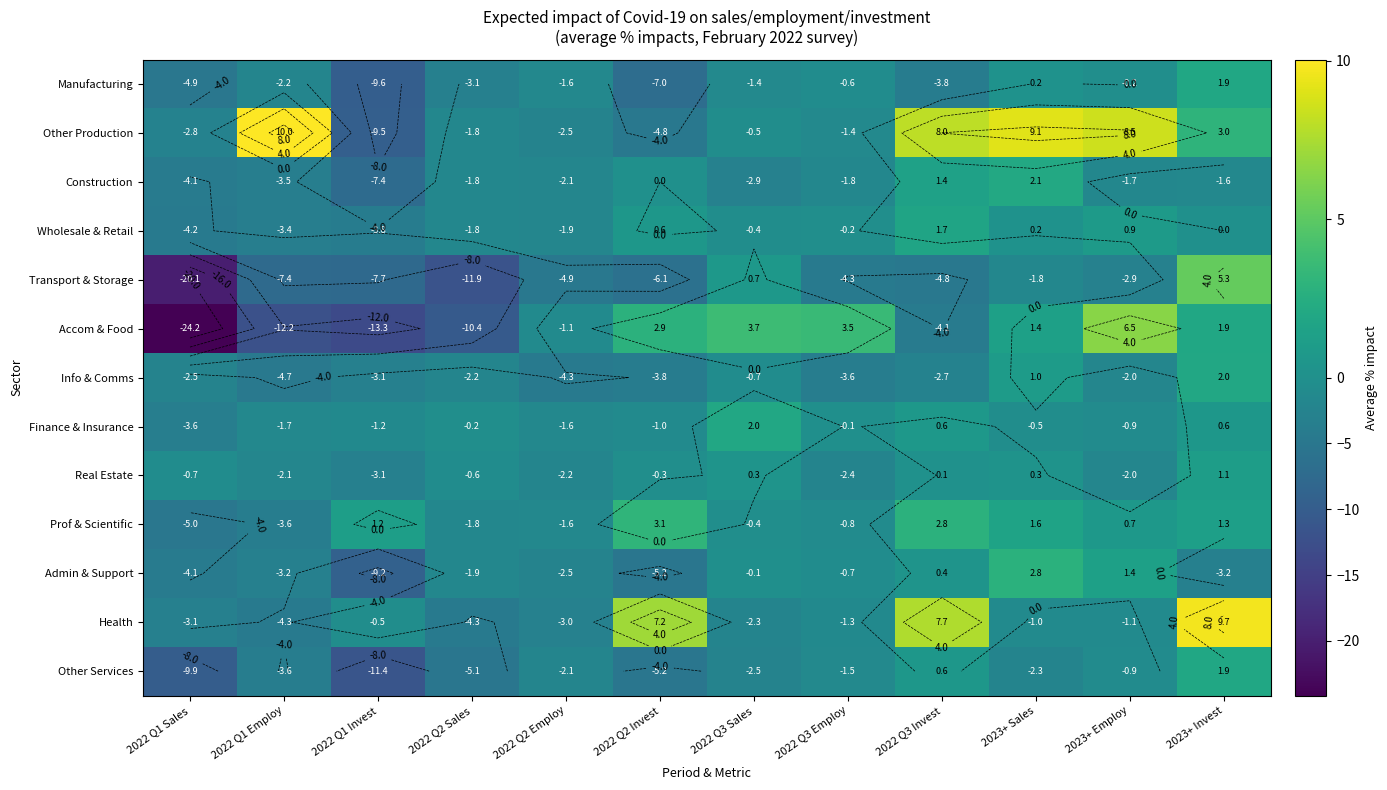

Between 2022 Q3 Sales and 2023+ Employ, which series saw the biggest shift?

Other Production